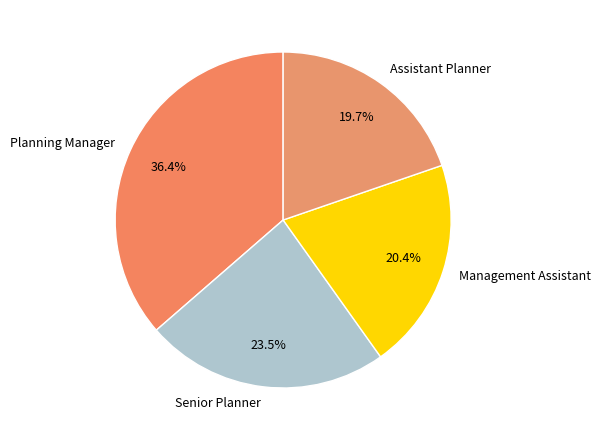

To the nearest percent, what is the difference between the largest and smallest slice percentages?

17%